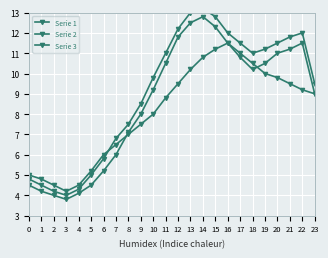

Is it true that Serie 2 equals 3.2 at 23?

False